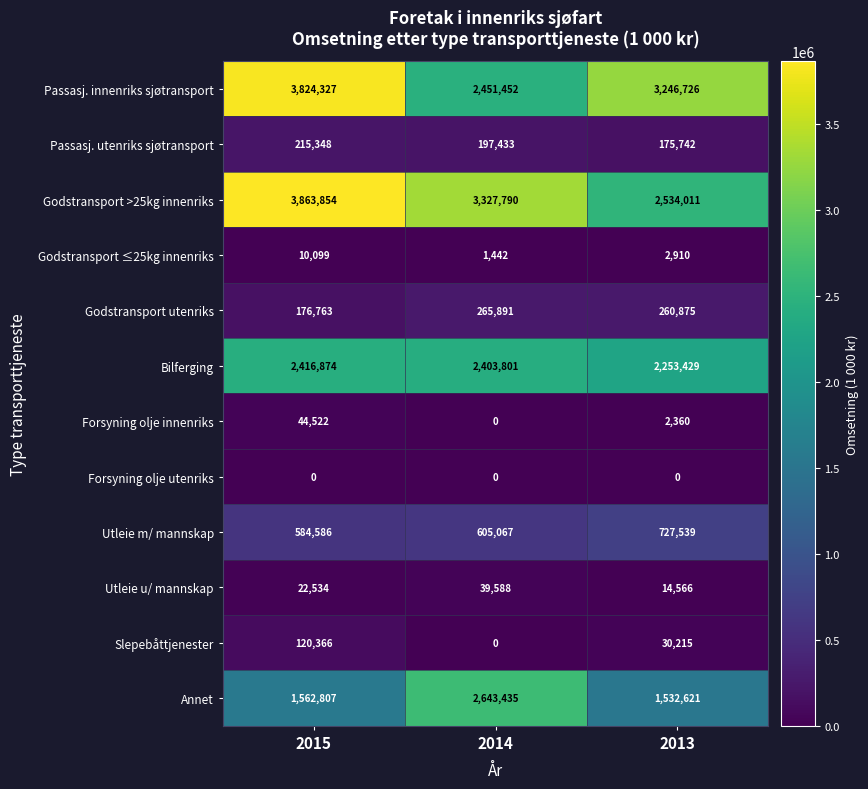

At which label does Slepebåttjenester first exceed 30215?

2015